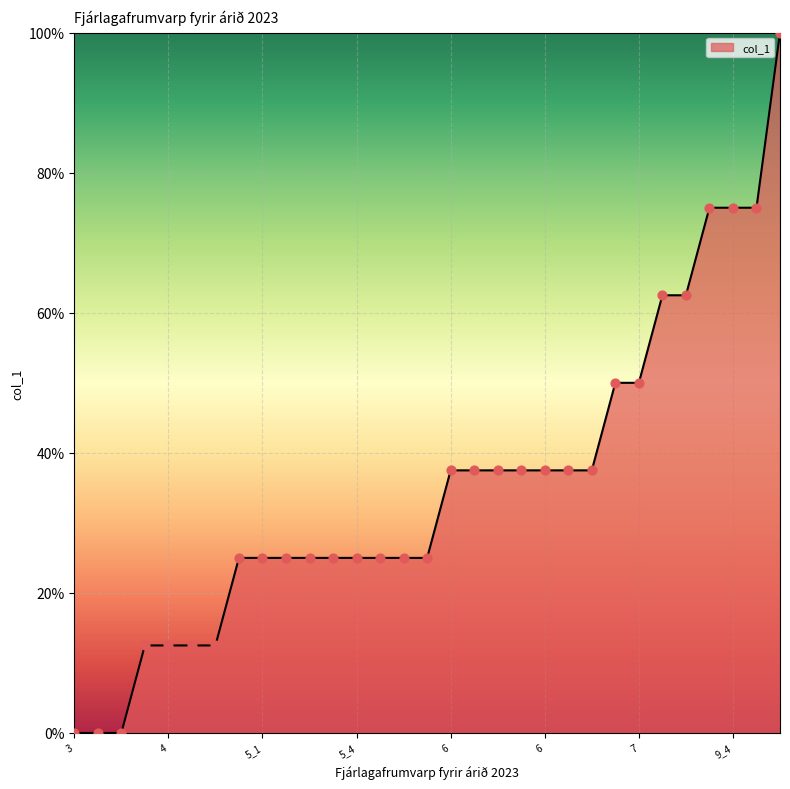

What is the difference between the maximum and minimum values?

100.0